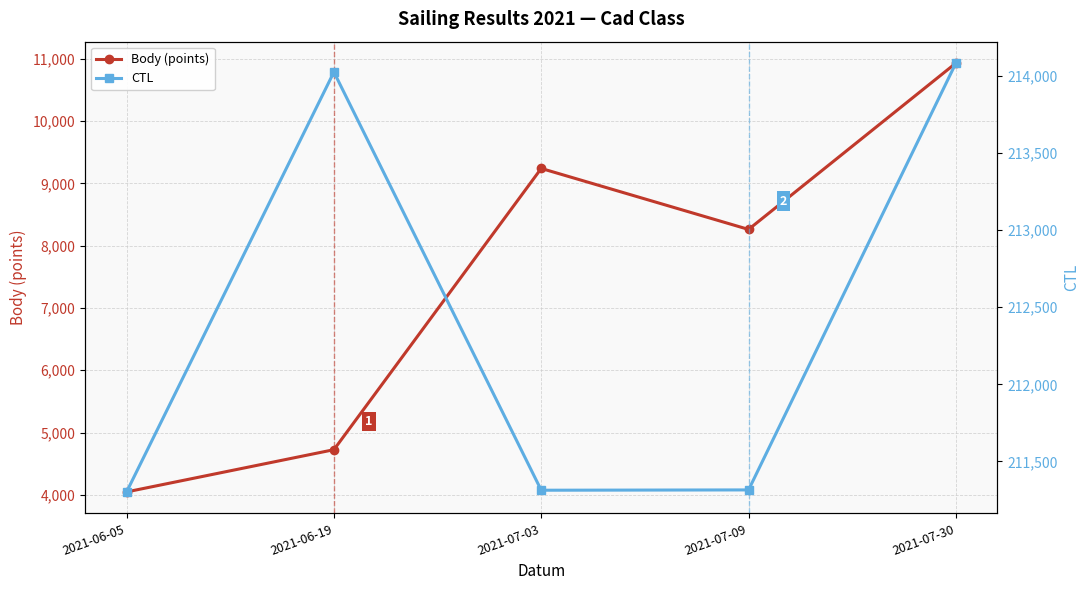

Does the chart display data point markers on the line(s)?

Yes